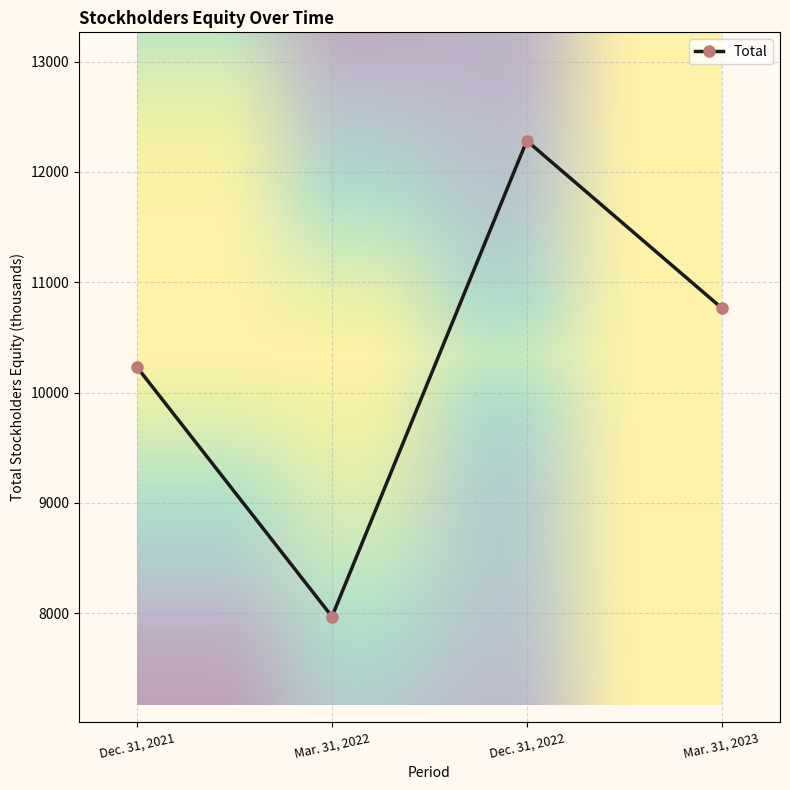

What is the sum of the values at Mar. 31, 2023 and Dec. 31, 2021?

20995